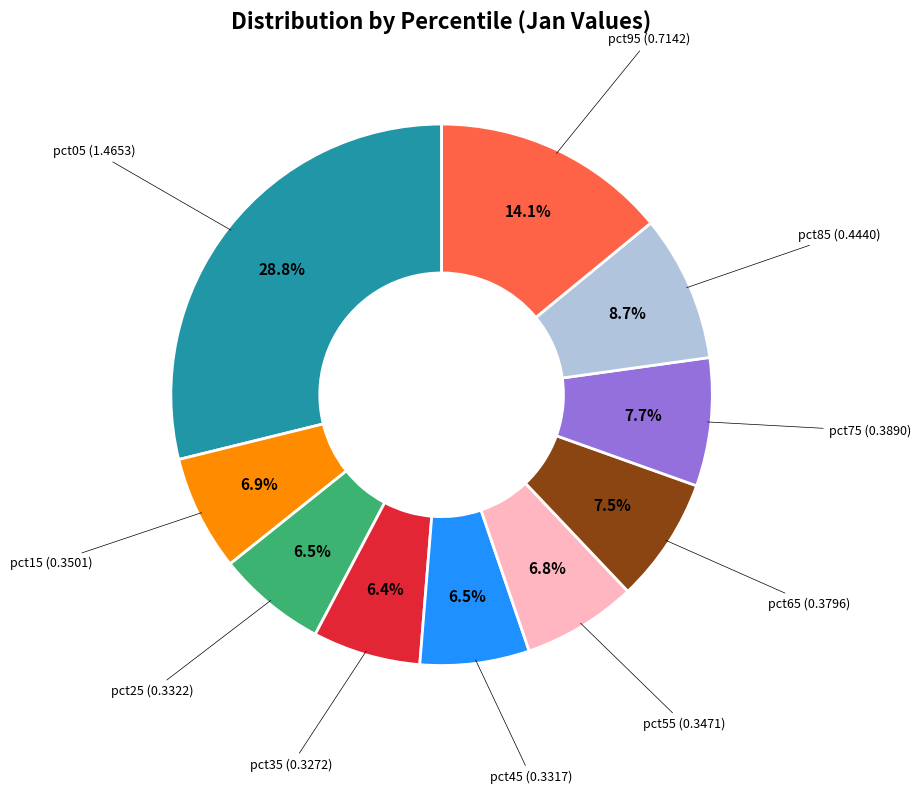

Is there any slice that represents more than half of the pie?

No